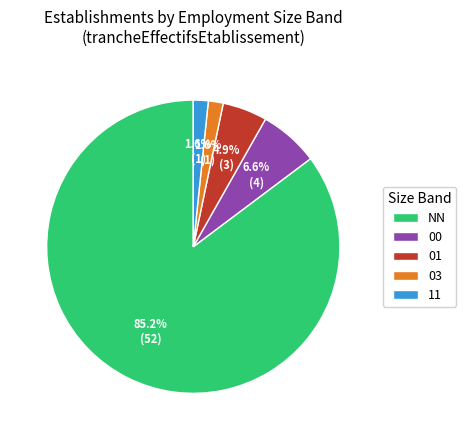

Which category accounts for the majority?

NN